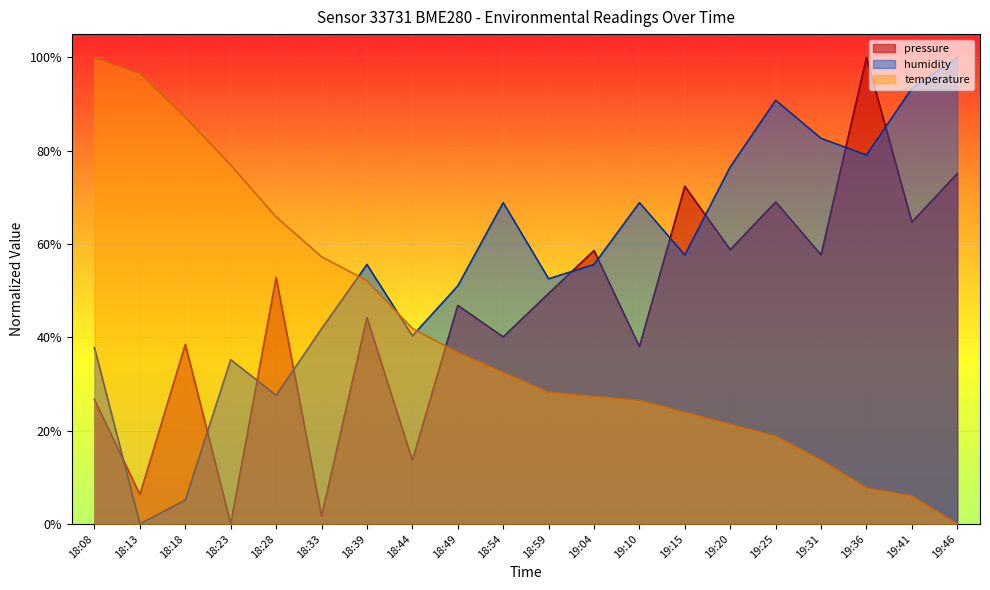

Which series has the largest range (max minus min)?

pressure